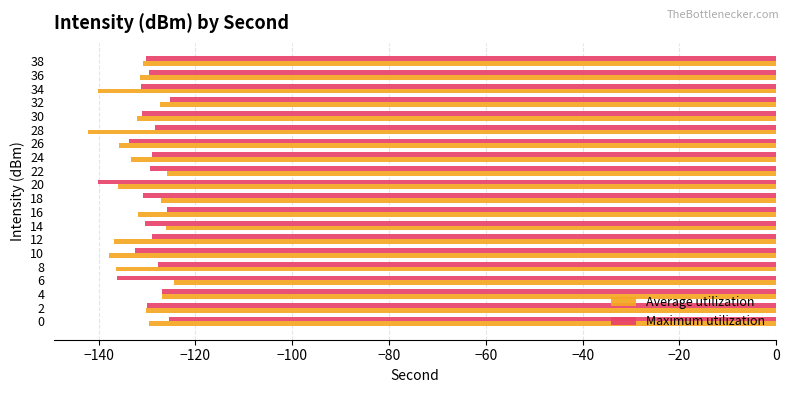

What is the difference between the highest and lowest values at 10?

5.4